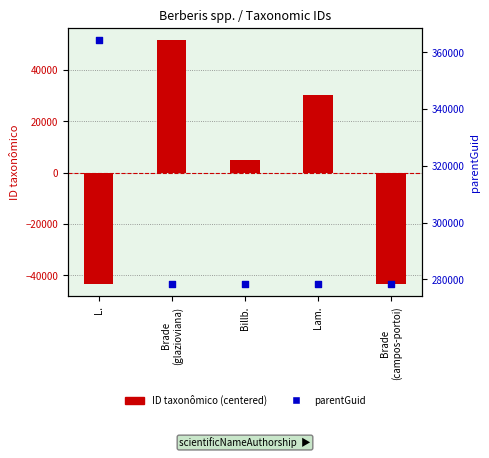

Is the value of parentGuid at Brade
(campos-portoi) greater than the value of ID taxonômico (centered) at Brade
(campos-portoi)?

Yes